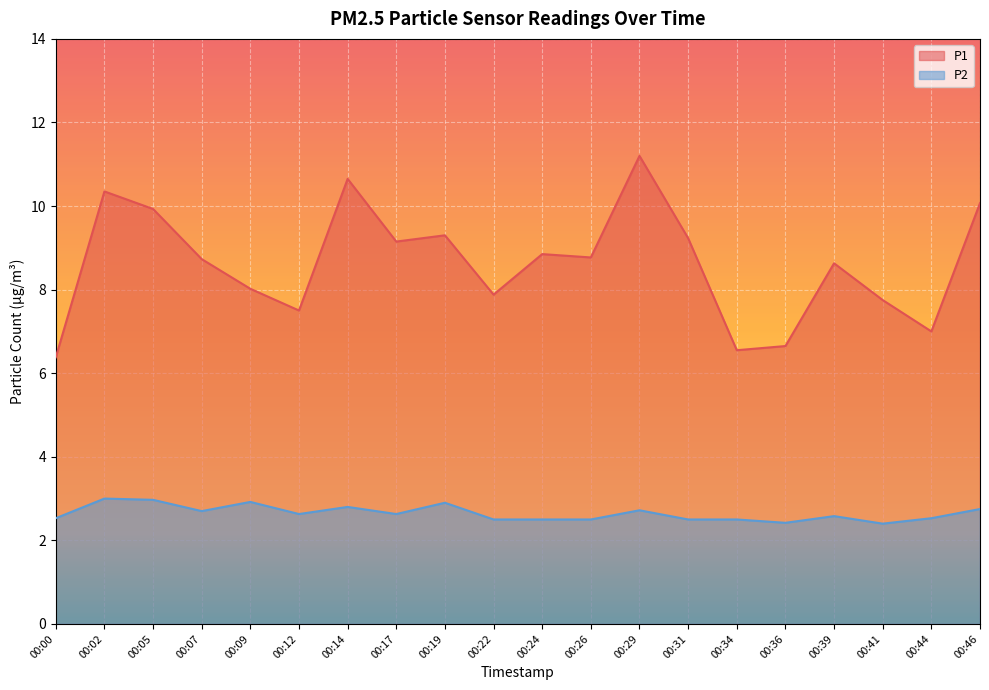

What is the value of the P2 point at the 4th from the left?

2.7